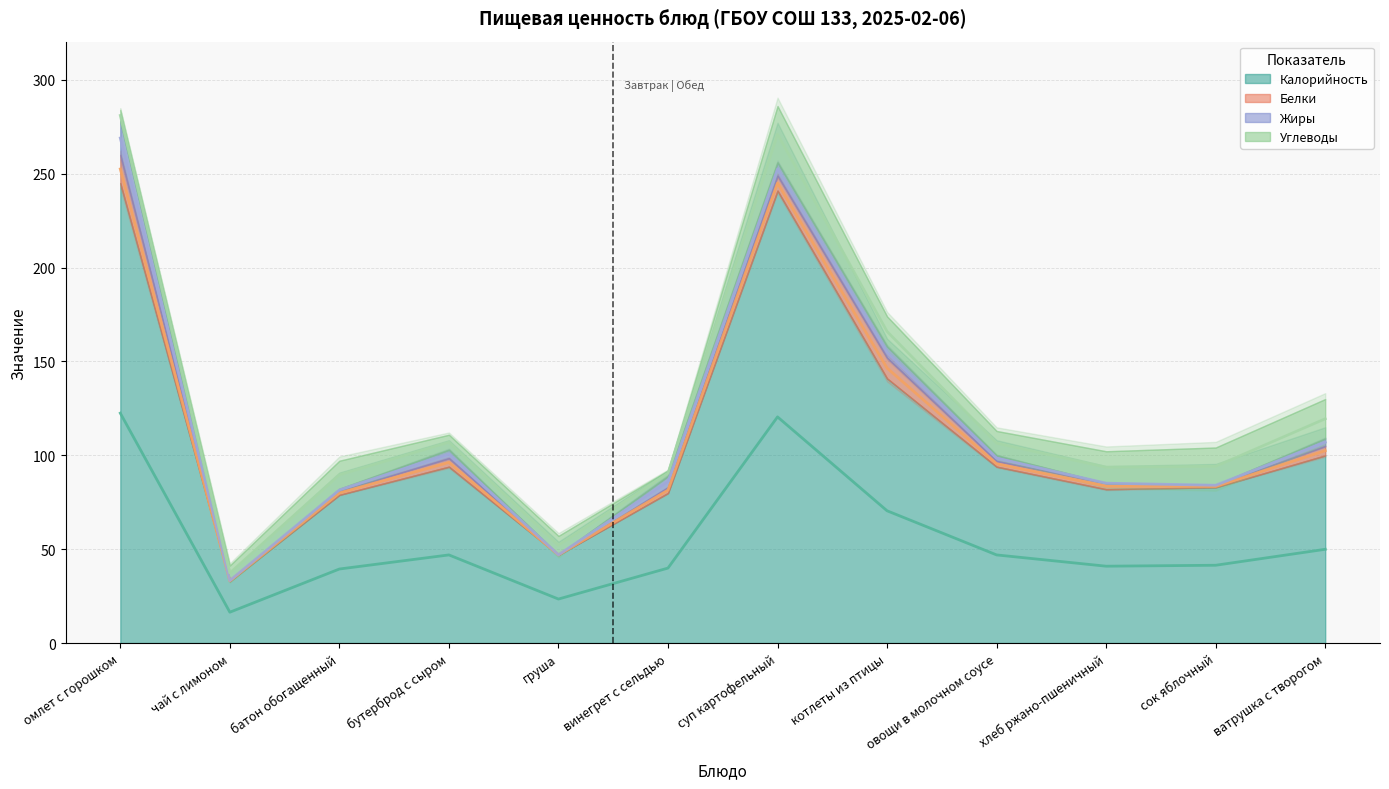

At which label is Белки closest to 7?

суп картофельный